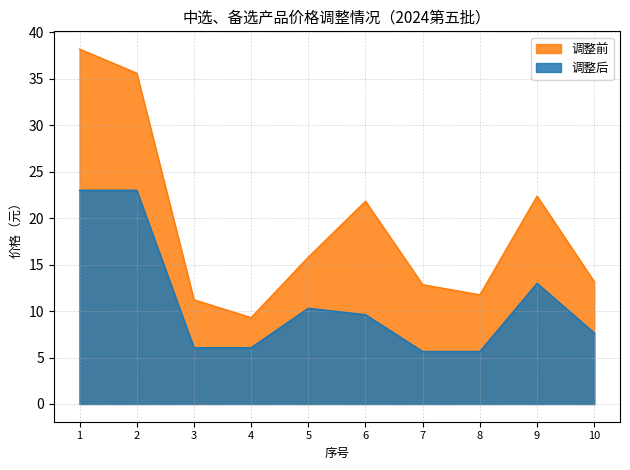

How many distinct data groups are displayed?

2